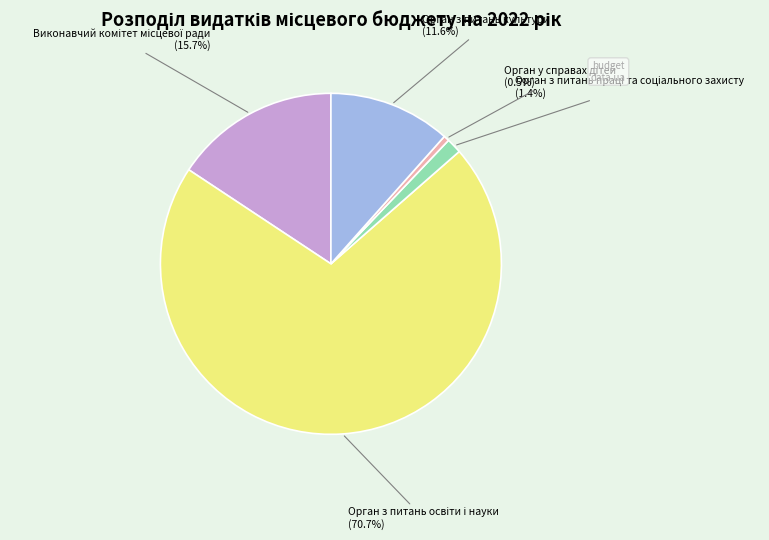

Is there a majority slice in this chart?

Yes